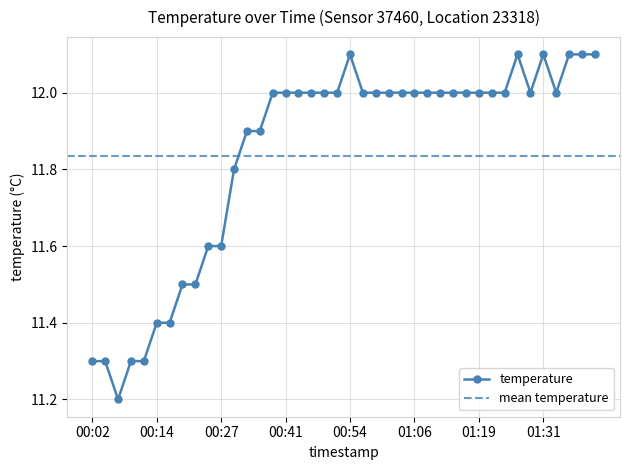

Does the chart have visible grid lines?

Yes